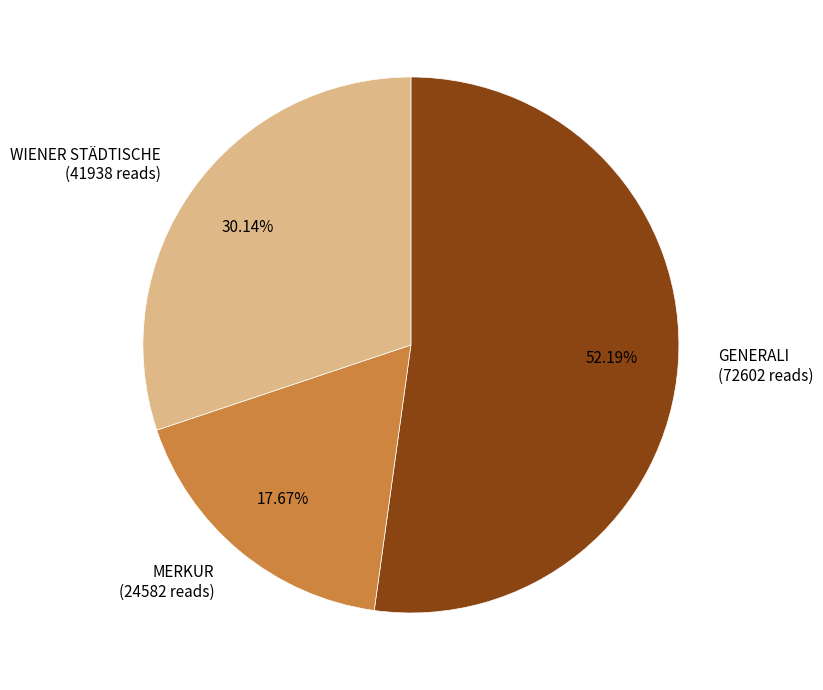

How many slices are in this pie chart?

3